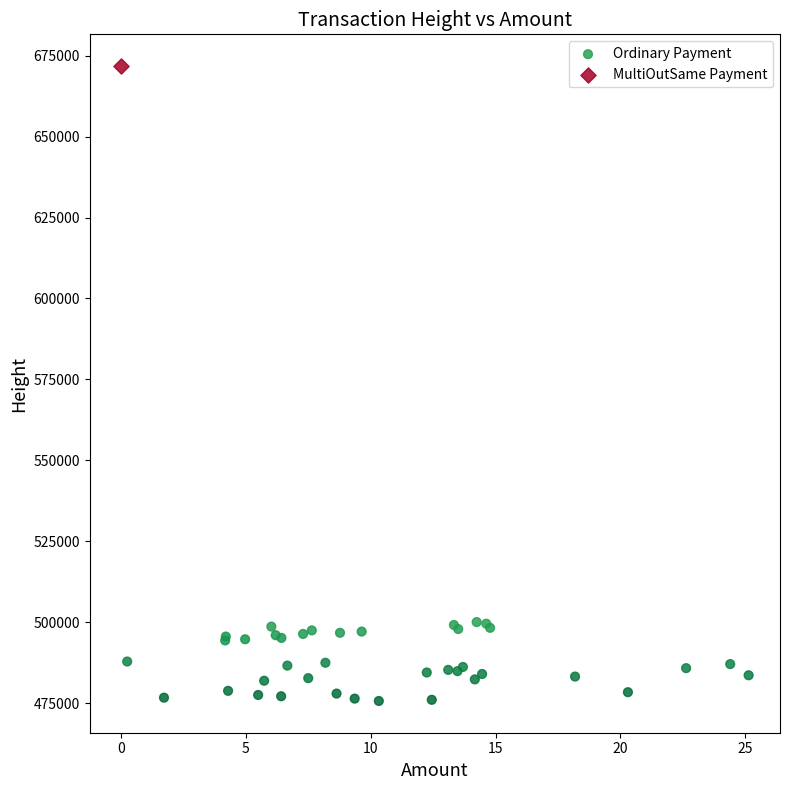

What are all the series names shown in the legend?

Ordinary Payment, MultiOutSame Payment